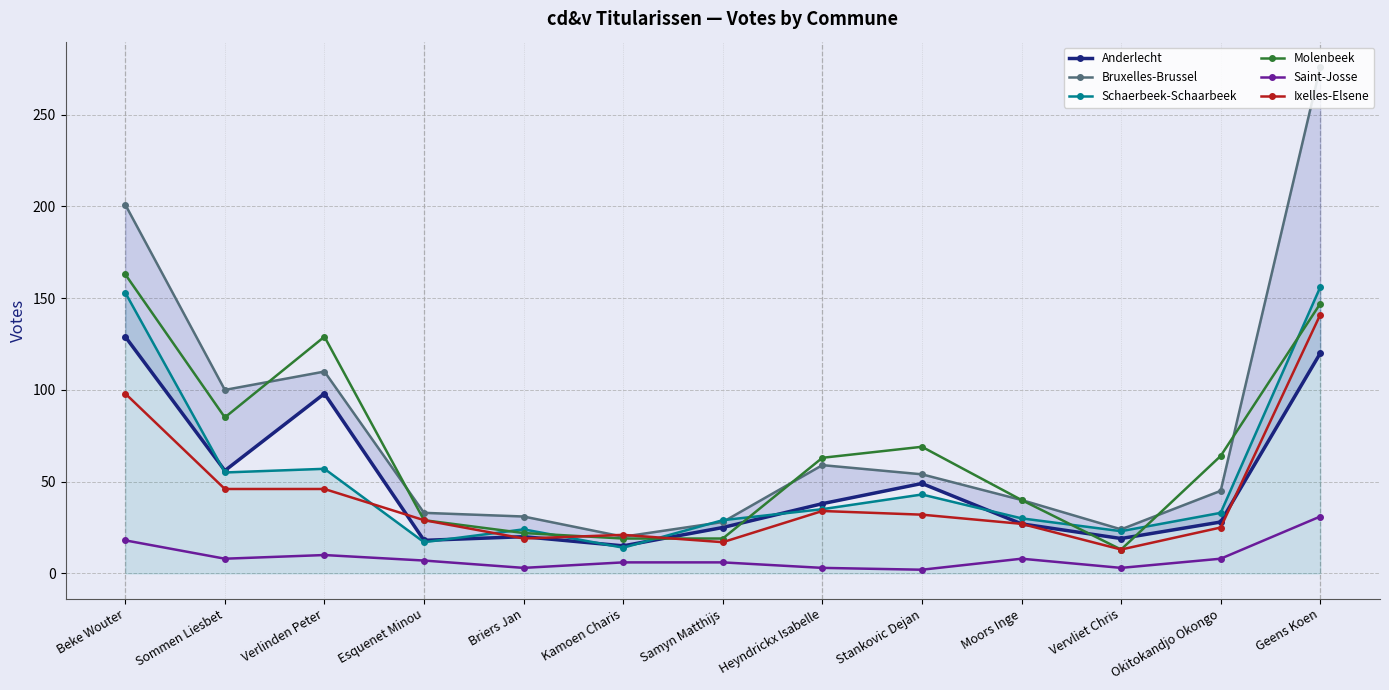

What is the difference between the second highest and second lowest values in the Molenbeek series?

128